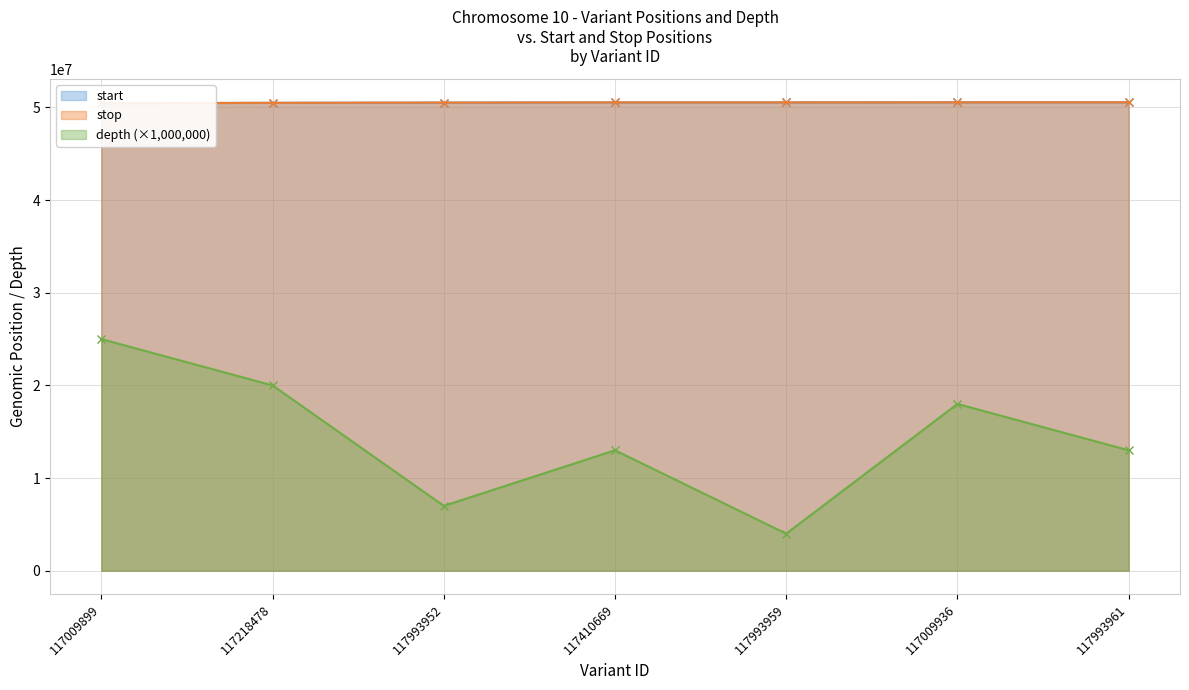

How many lines are shown in the chart?

3